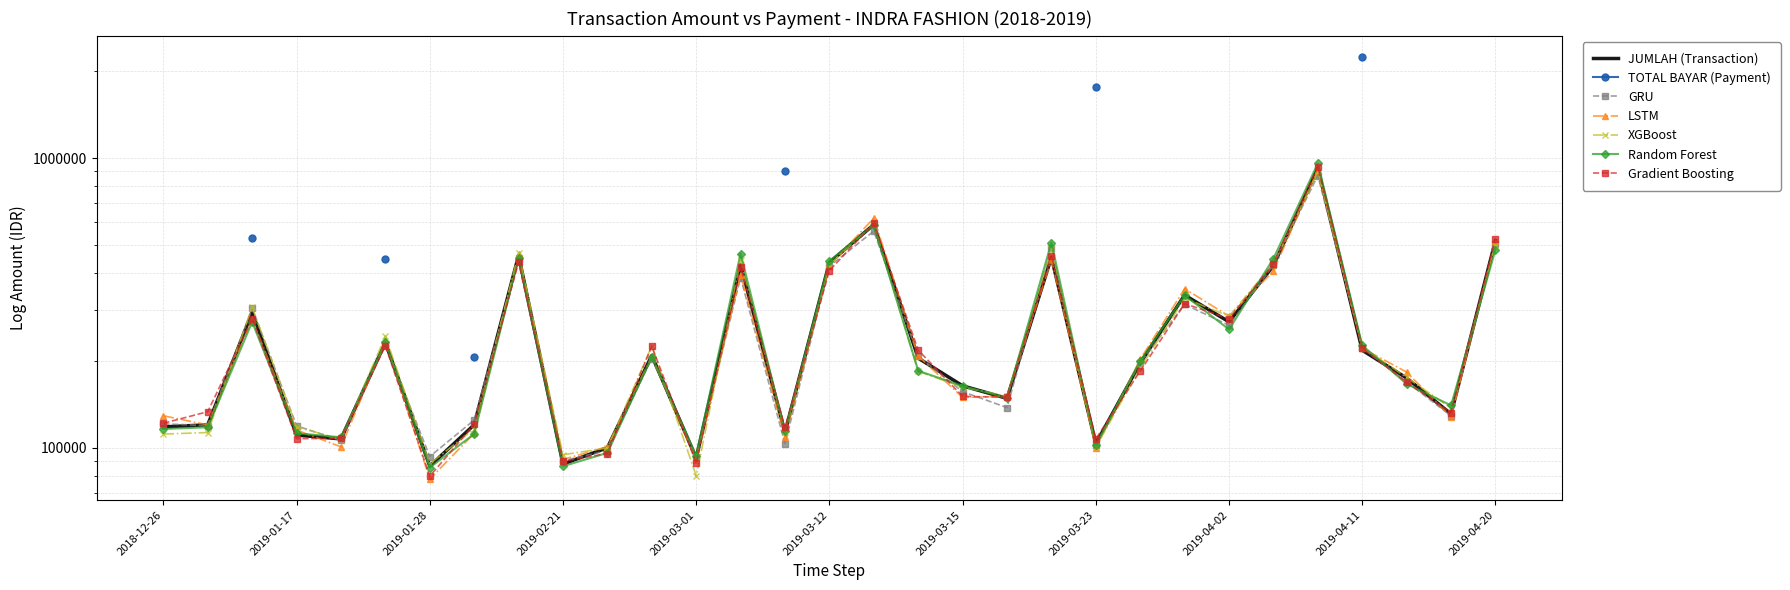

What is the change in value from 2019-02-11 to 2019-04-08?

+462402